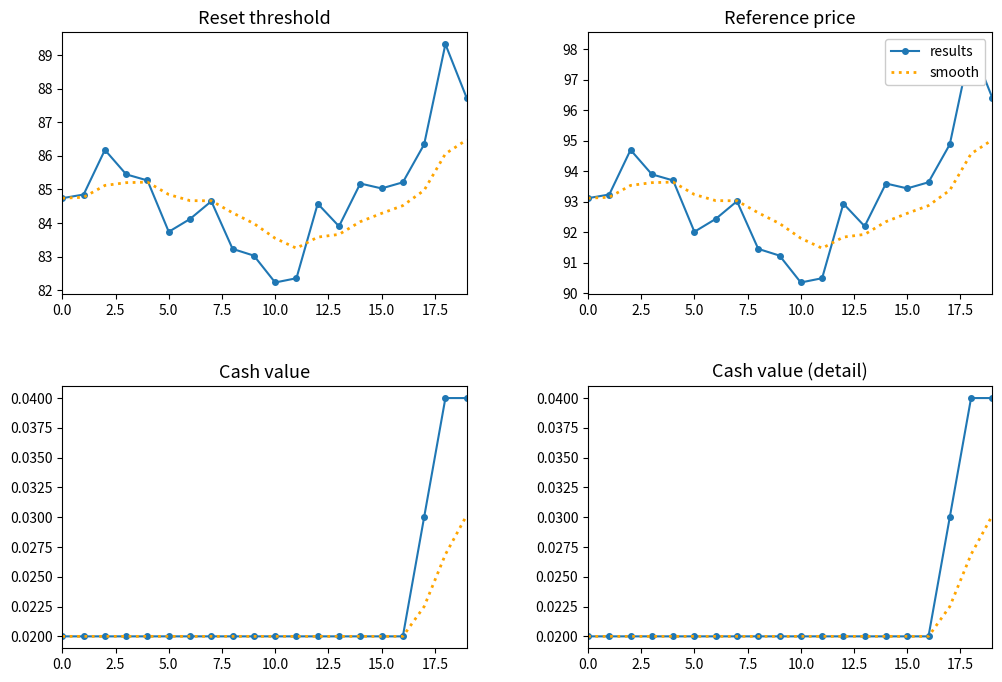

At which category is the sum across all series the highest?

19